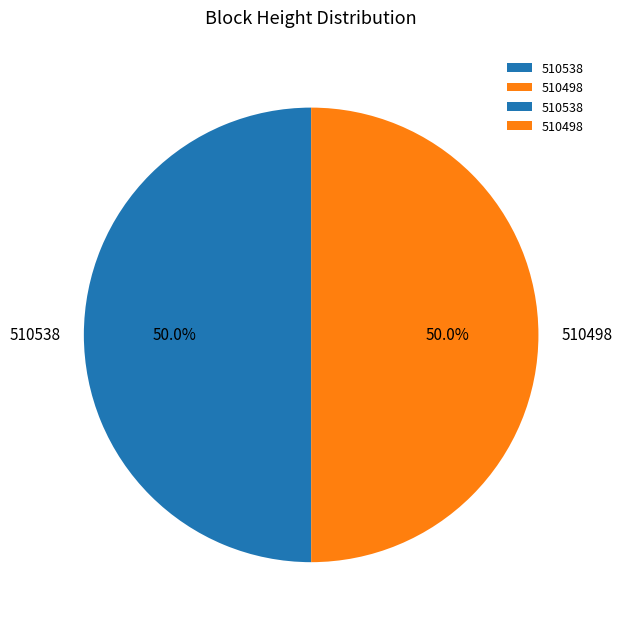

Combined, do 510498 and 510538 account for over 50%?

Yes